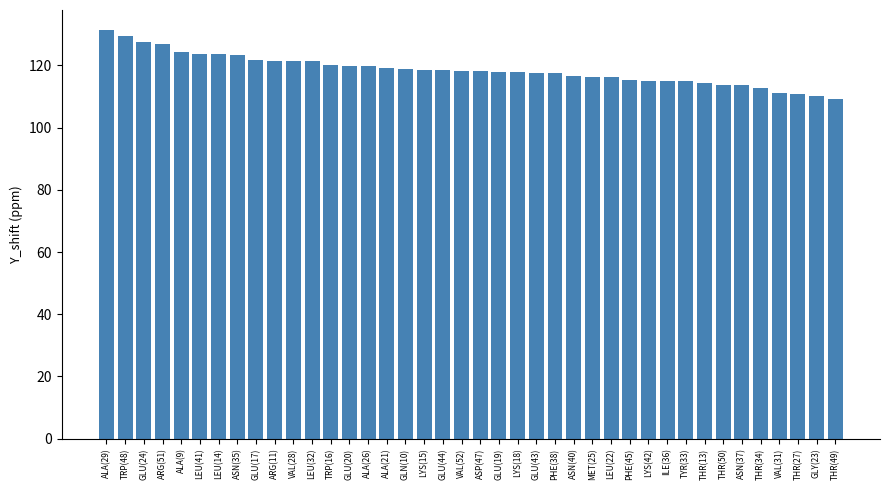

What is the label of the 9th bar from the left?

GLU(17)